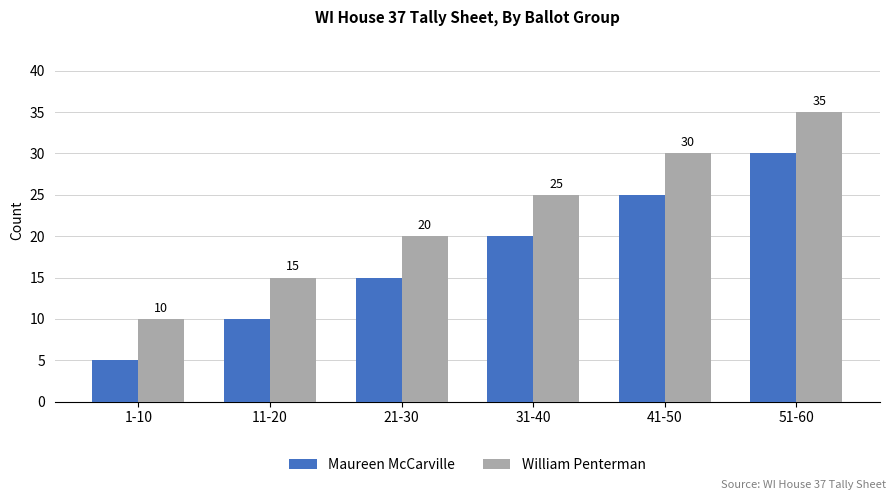

Is the value of William Penterman at 1-10 greater than the value of Maureen McCarville at 21-30?

No